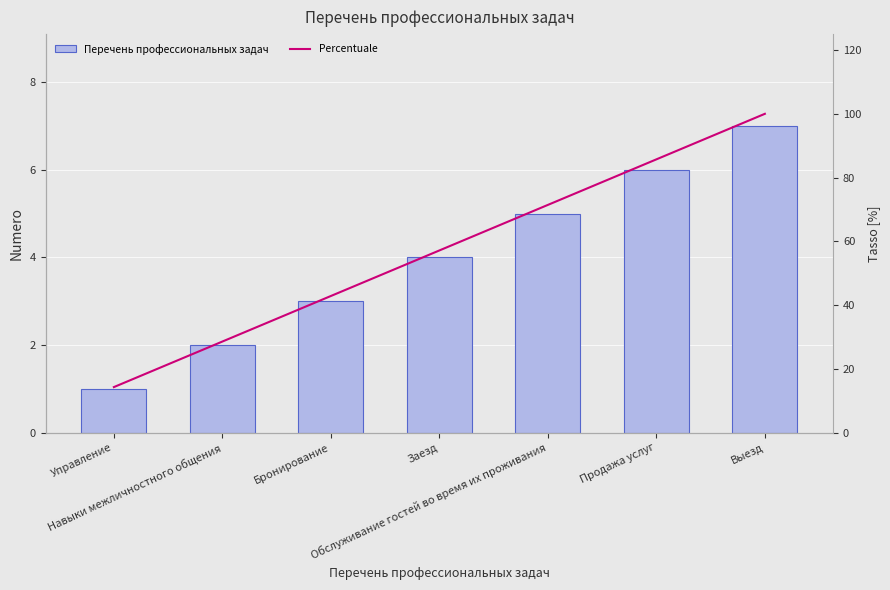

At which label is Перечень профессиональных задач closest to 4?

Заезд